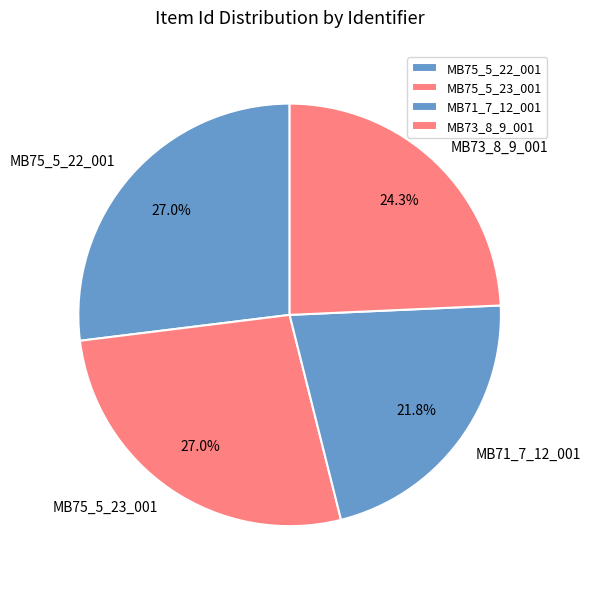

What is the smallest slice in the pie chart?

MB71_7_12_001